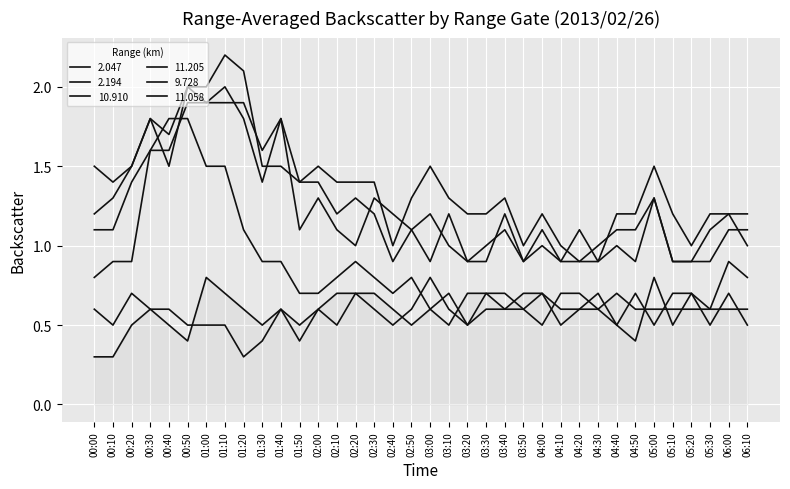

Is this an area chart (filled region under the line)?

Yes